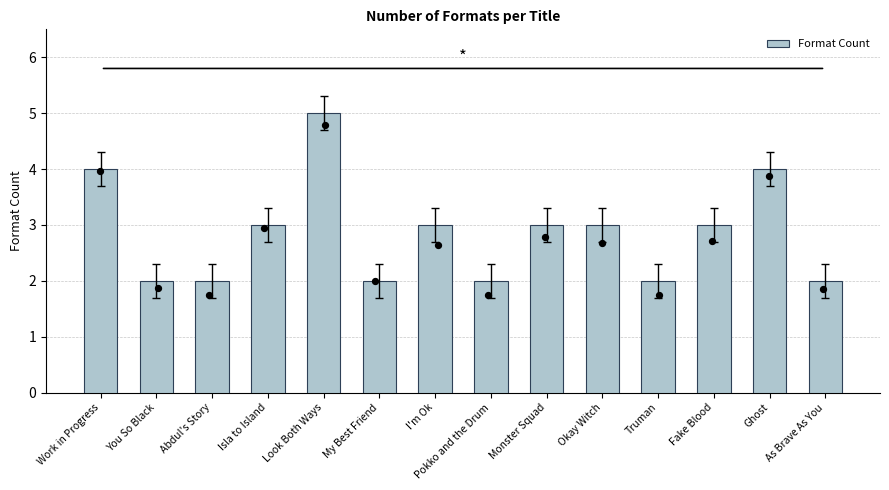

What is the ratio of the value at Monster Squad to the value at I'm Ok?

1.0